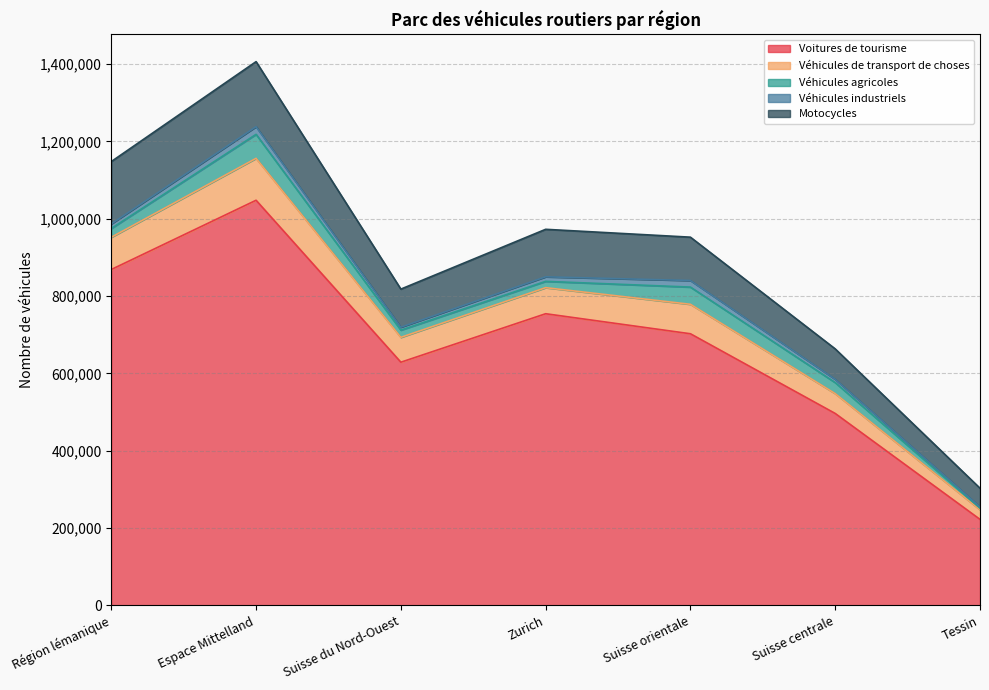

List the labels in order of Voitures de tourisme value, largest first.

Espace Mittelland, Région lémanique, Zurich, Suisse orientale, Suisse du Nord-Ouest, Suisse centrale, Tessin